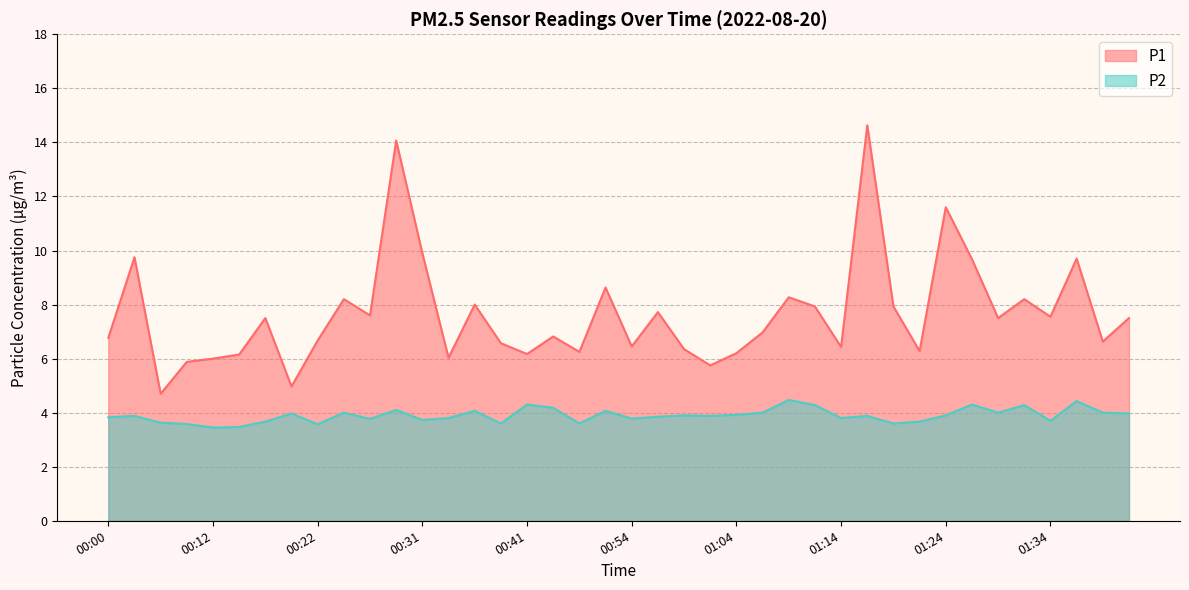

Which category has the highest value in the P1 series?

01:16